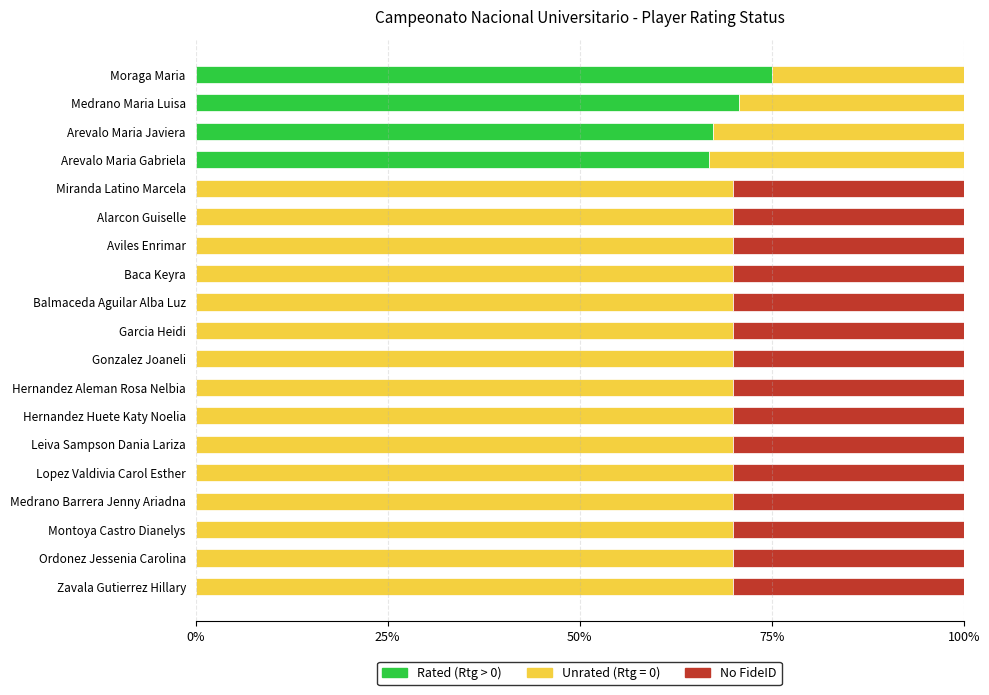

What is the total value across all series at Hernandez Huete Katy Noelia?

100.0